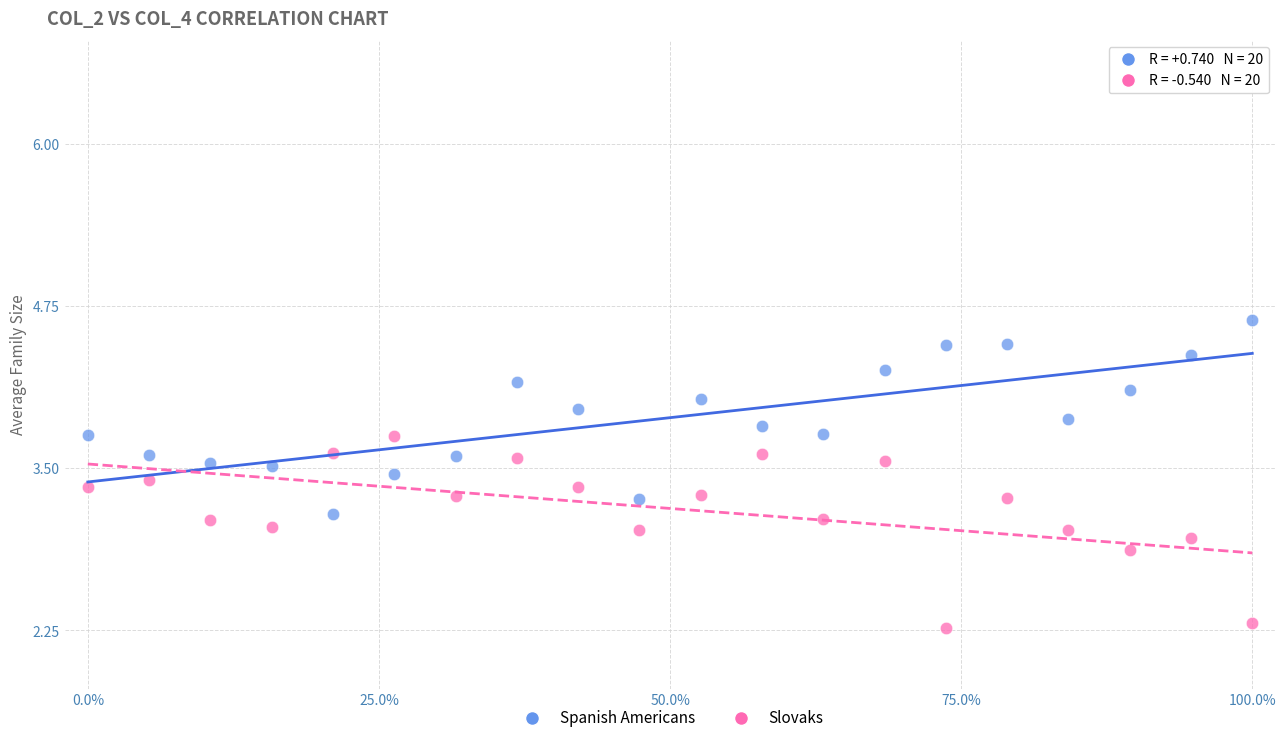

Across all data points, what is the range of X values (max minus min)?

100.0